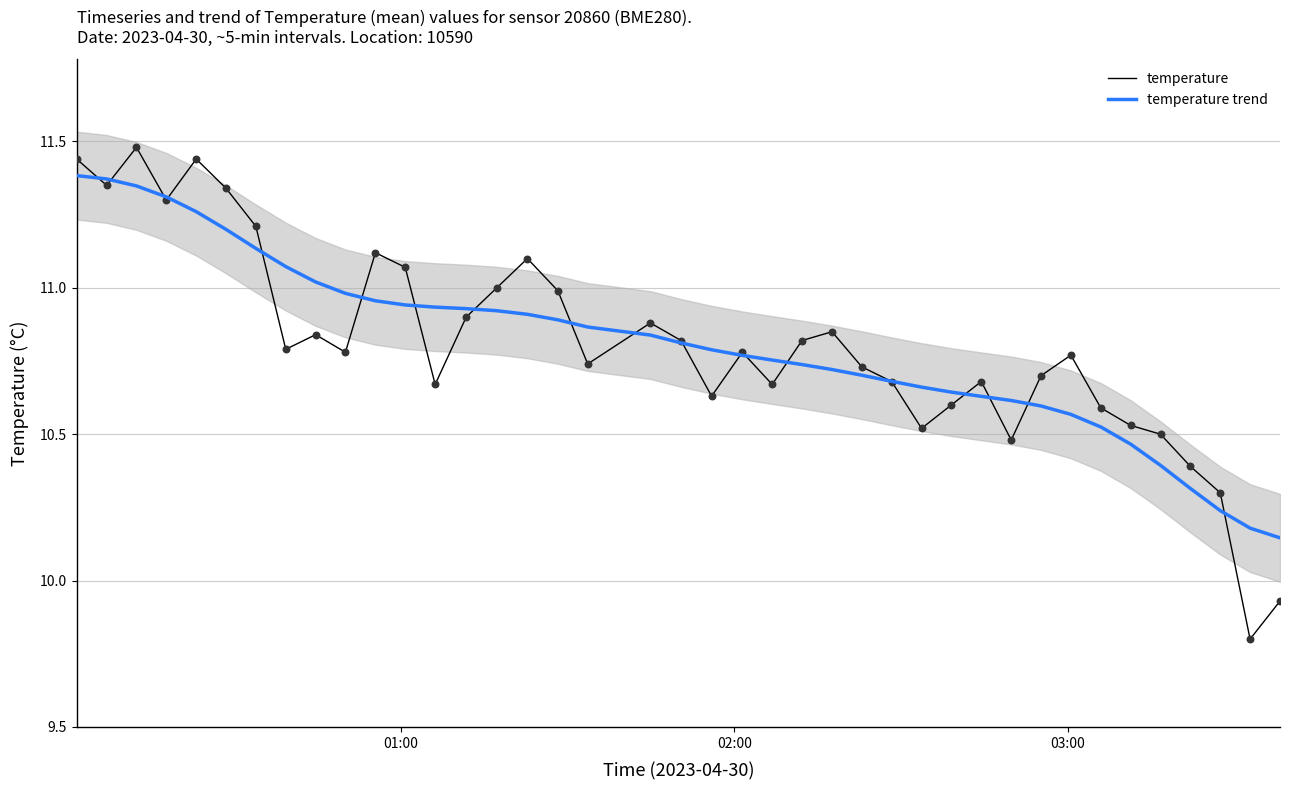

At how many categories does at least one series exceed 10?

40